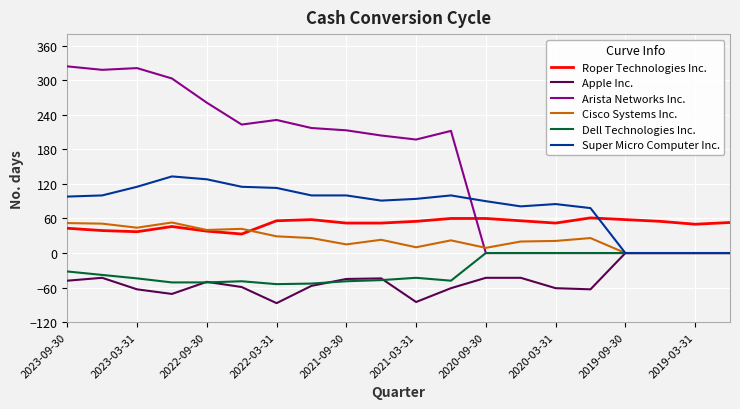

What is the maximum value shown in the chart?

324